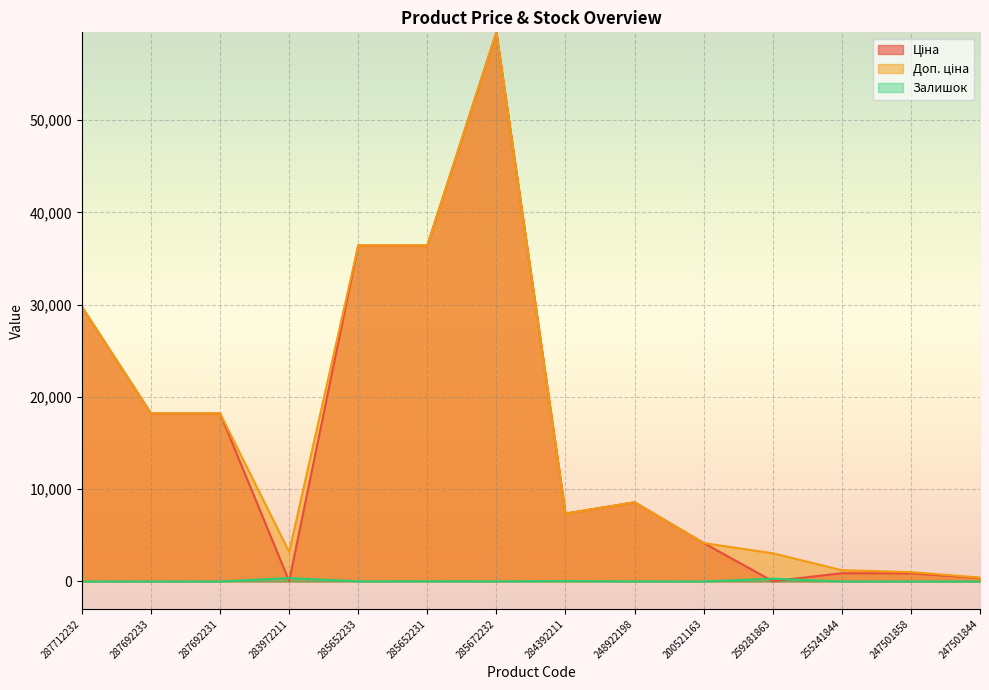

How many categories are shown in the chart?

14